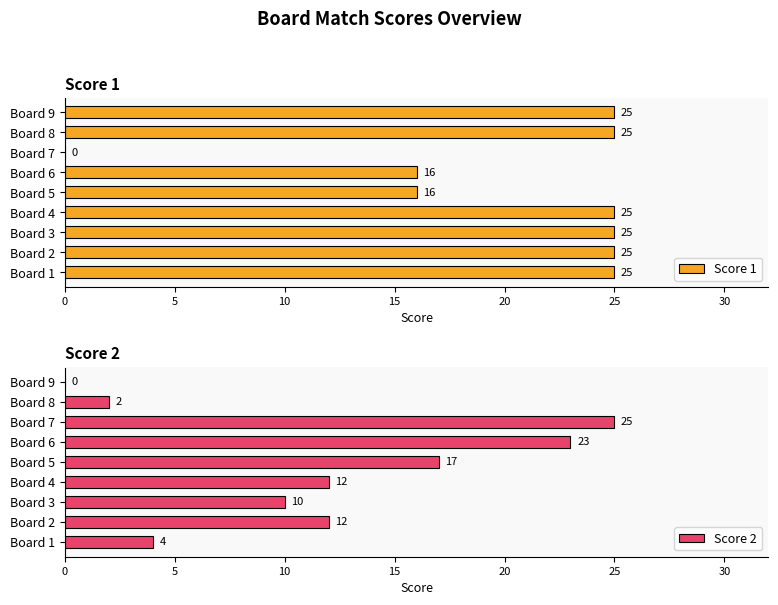

List the series in order of their peak value, highest first.

Score 1, Score 2